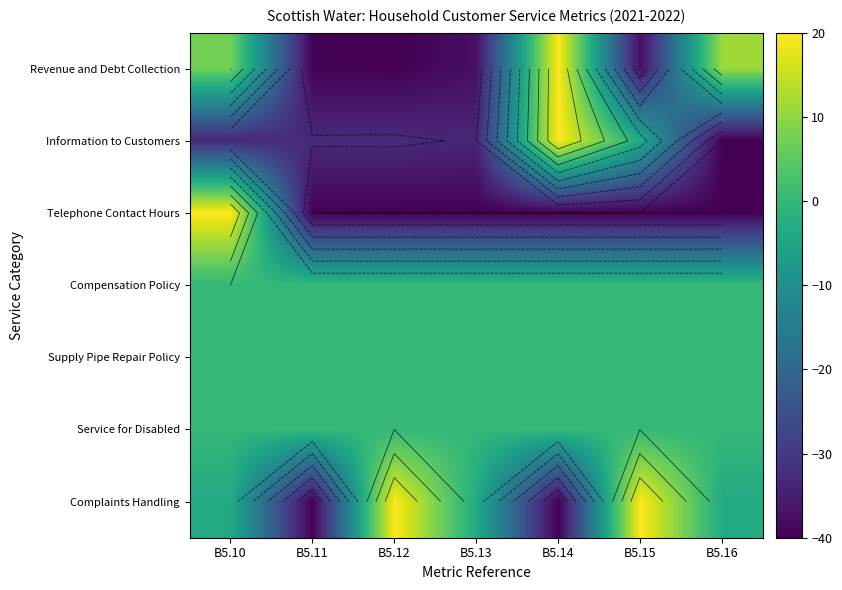

At how many categories does at least one series exceed -9?

7